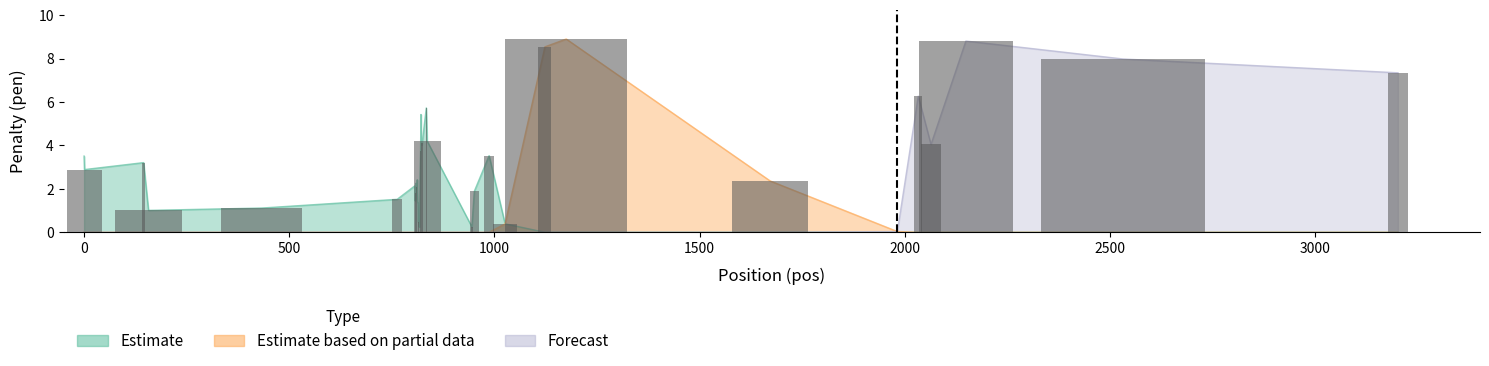

What is the value of the Estimate bar at the 1st from the left?

3.5